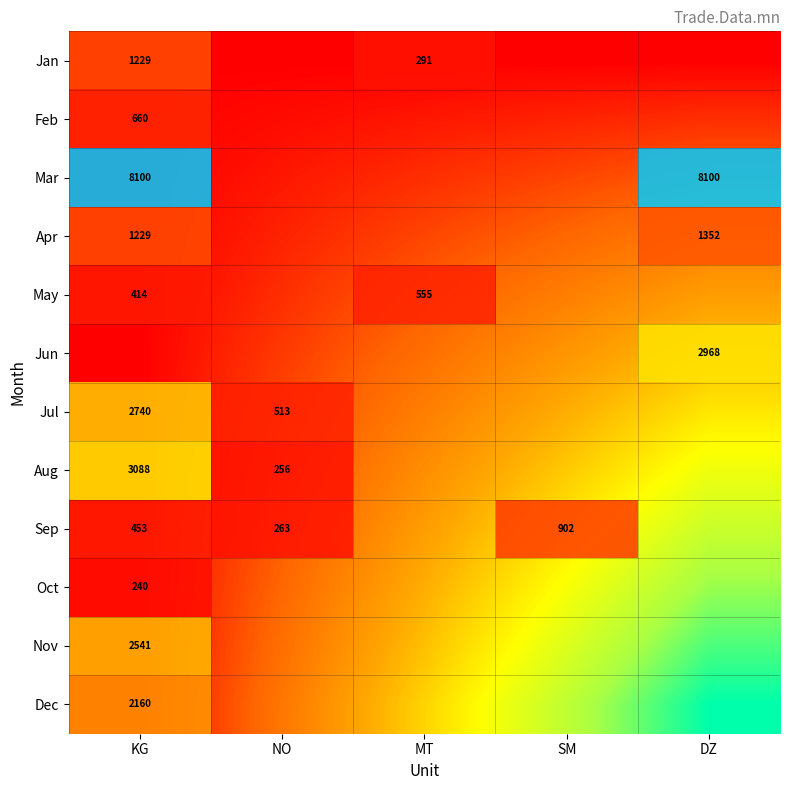

Between KG and MT, which is larger?

KG